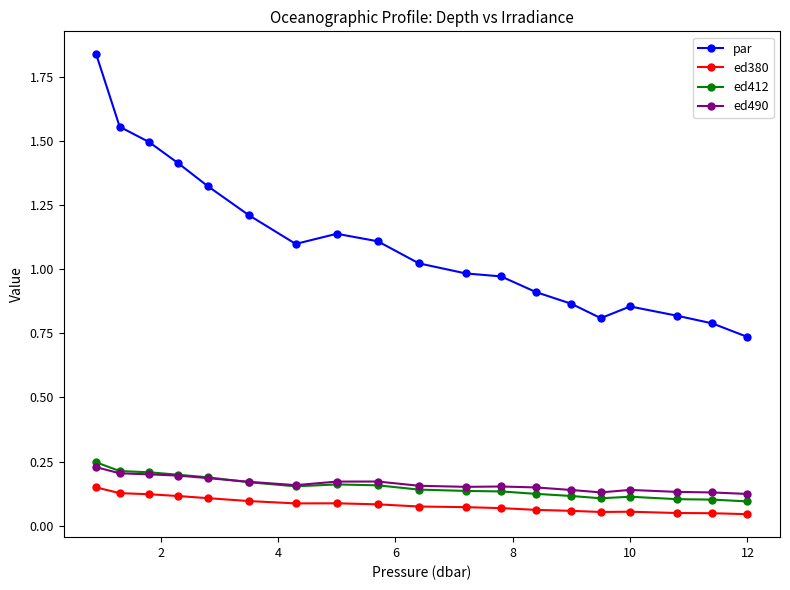

True or false: par has more than 0 interior local peaks.

True